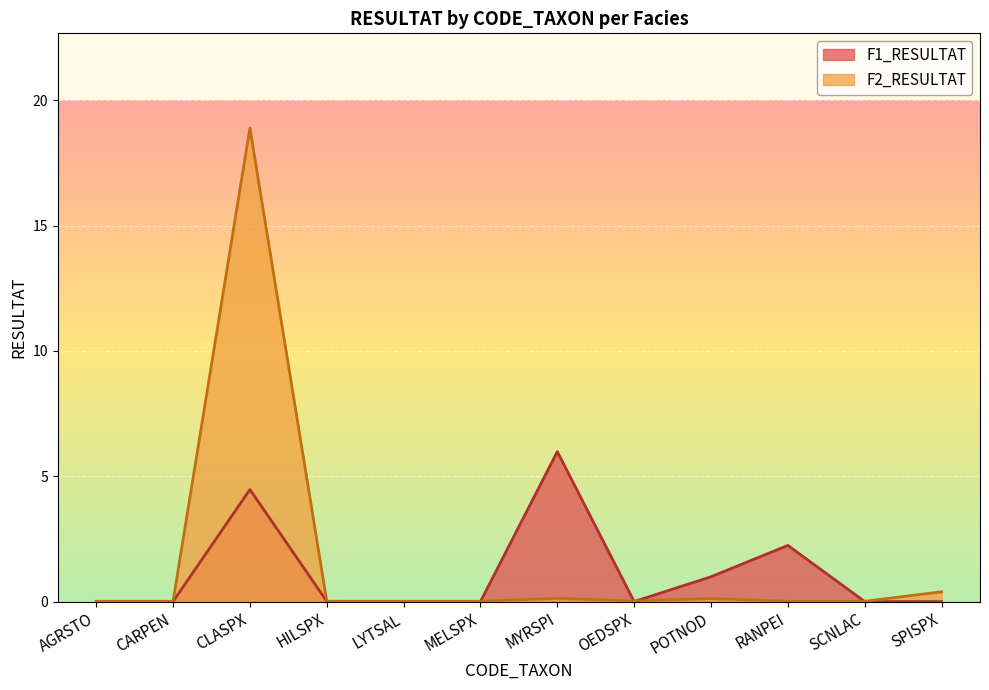

At which category is the sum across all series the highest?

CLASPX